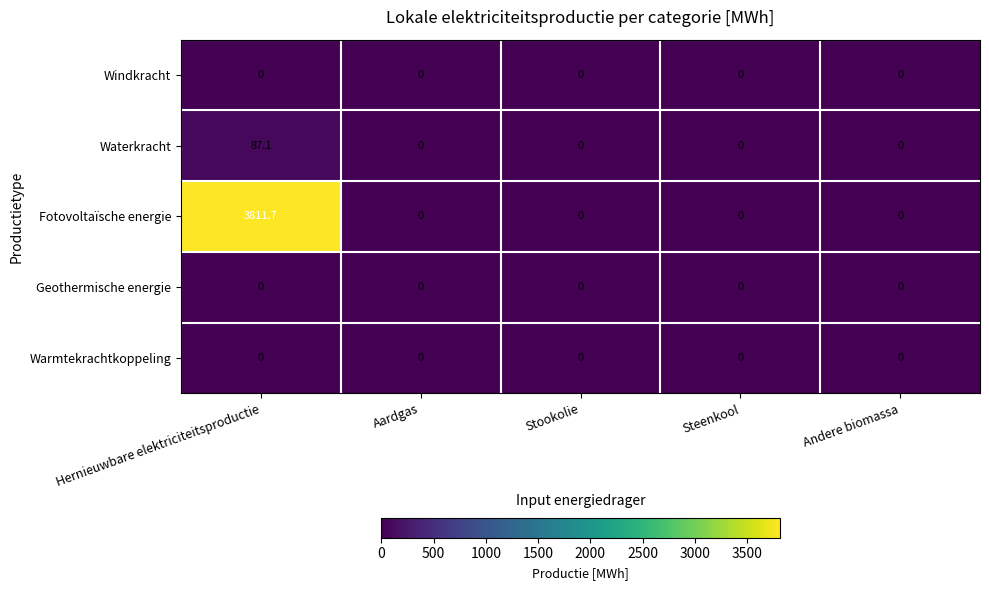

At which category is the sum across all series the highest?

Hernieuwbare elektriciteitsproductie